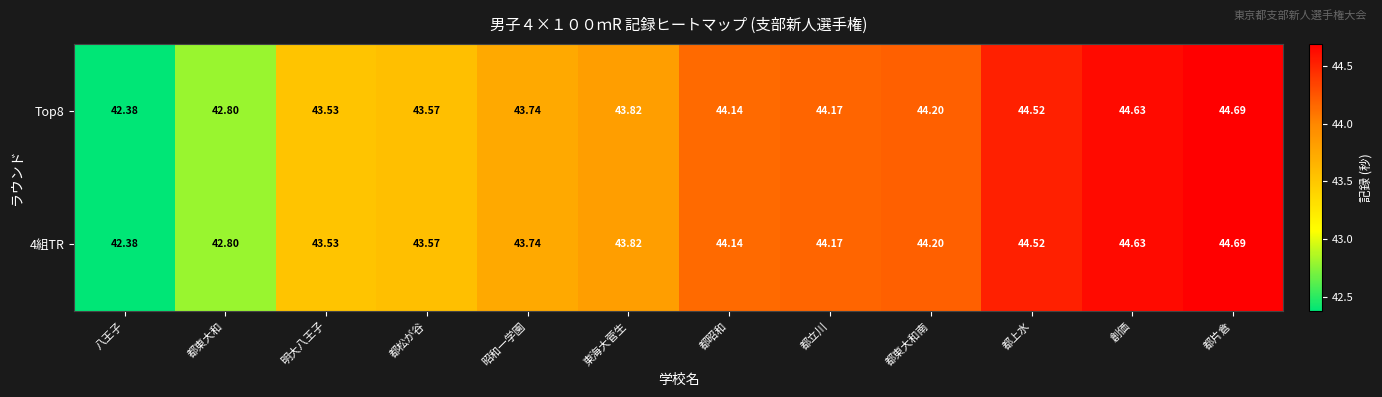

What is the smallest value displayed?

42.4